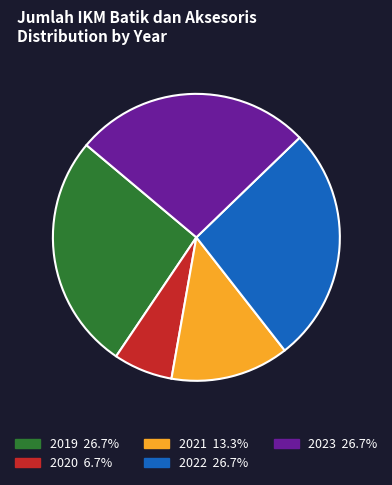

Is 2019 the majority of the pie?

No